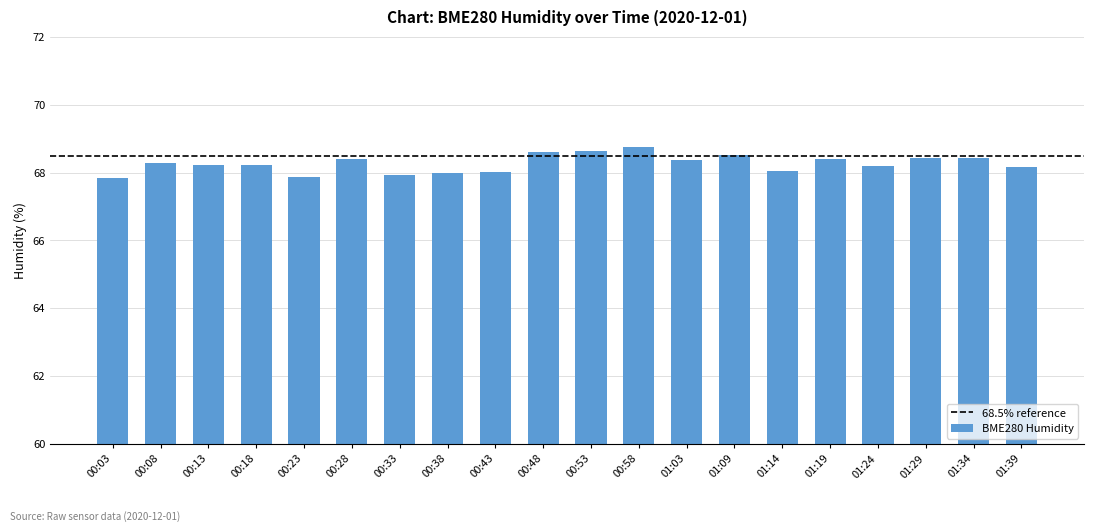

Is it true that the value at 01:34 is 68.4?

True